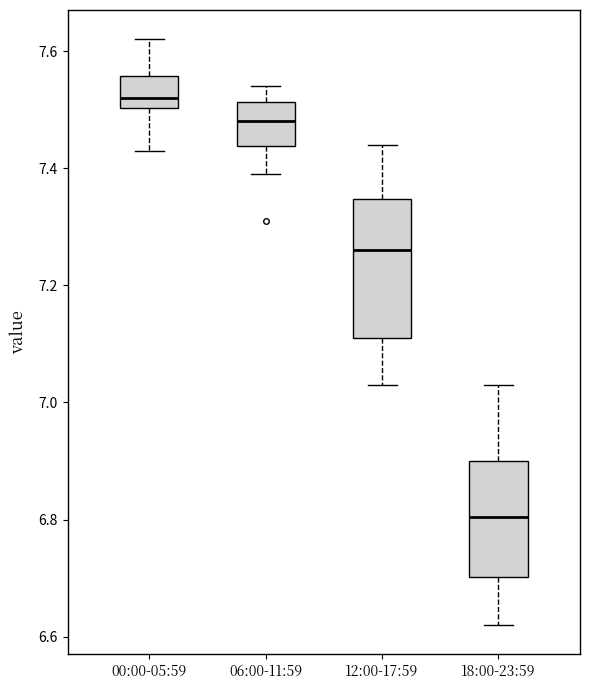

Which box has the highest median line?

00:00-05:59